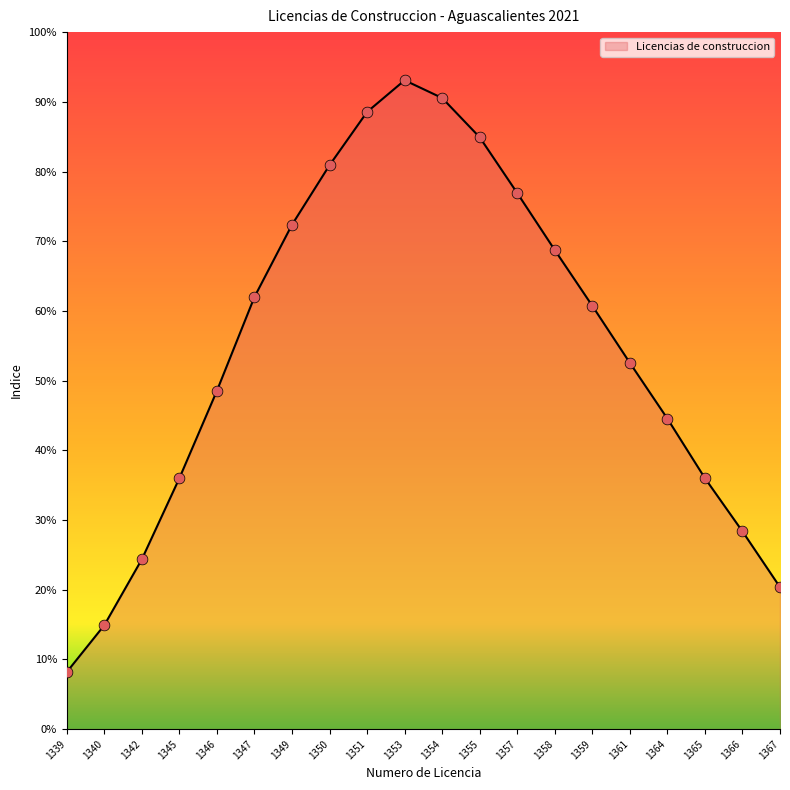

Does the chart have visible grid lines?

No